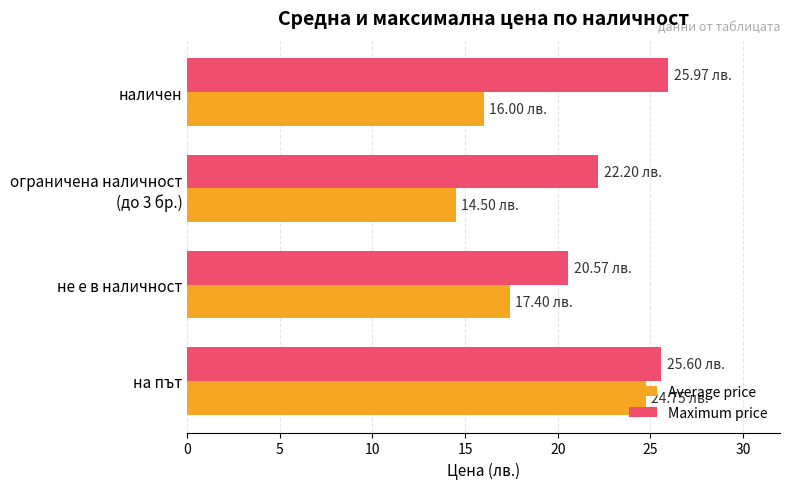

Is the value of Average price at не е в наличност greater than the value of Maximum price at наличен?

No